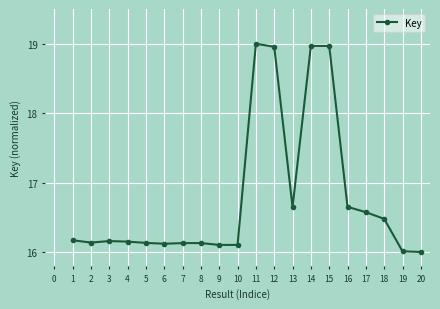

What is the change in value from 1 to 13?

+0.5